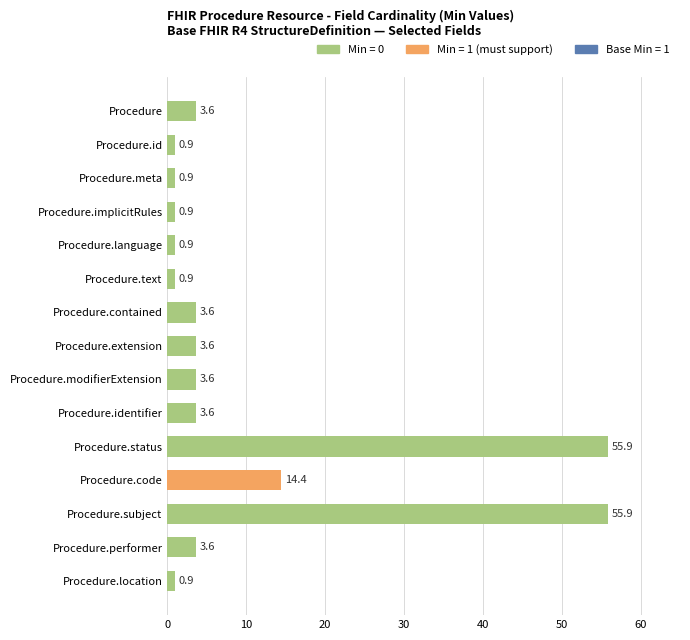

What is the maximum value shown in the chart?

55.9